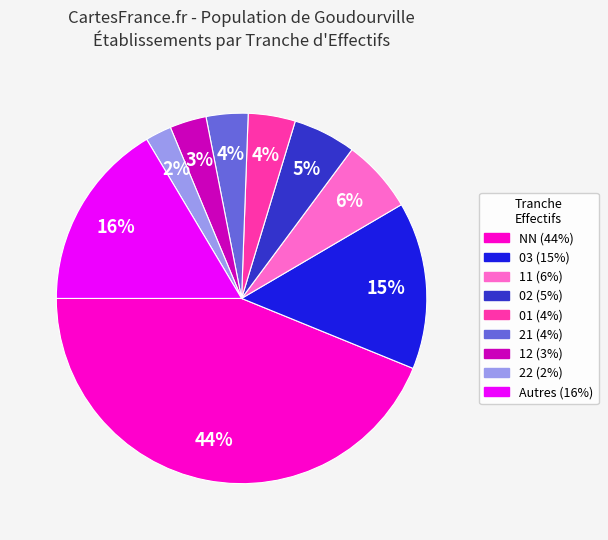

To the nearest percent, what is the difference between the largest and smallest slice percentages?

42%